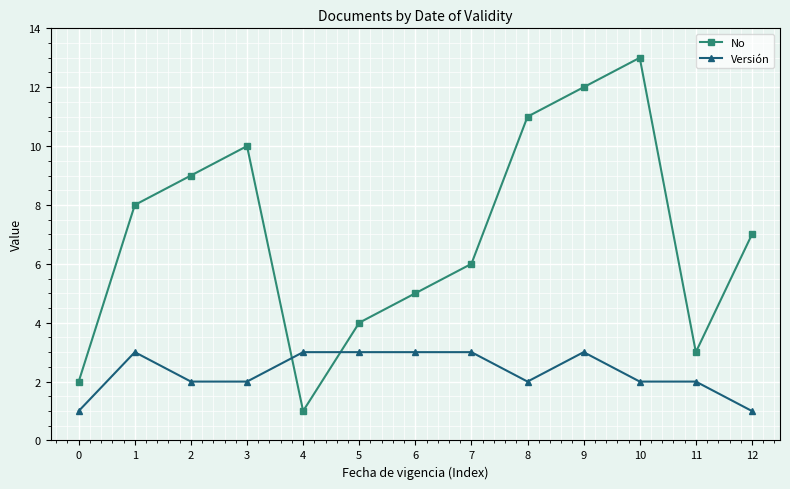

Between which two adjacent categories do Versión and No first intersect?

3 and 4